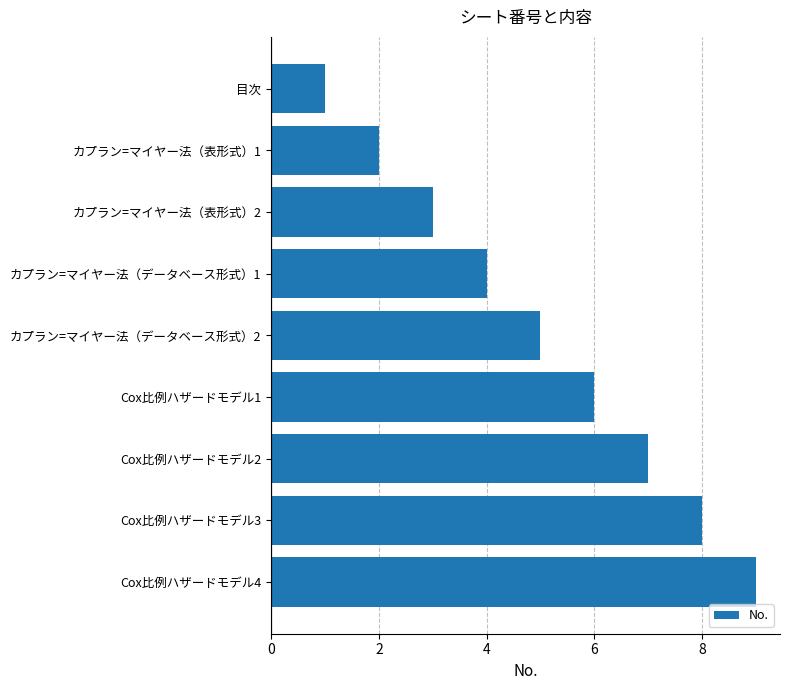

Does the chart contain any negative values?

No